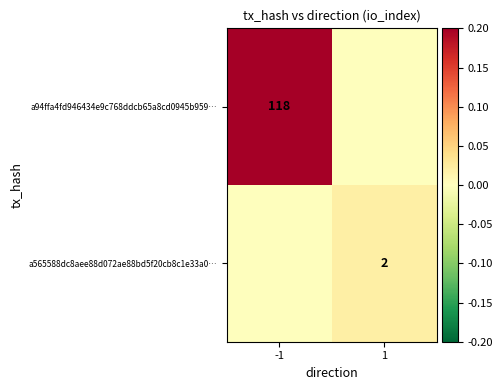

Is it true that a94ffa4fd946434e9c768ddcb65a8cd0945b959… equals 37 at -1?

False